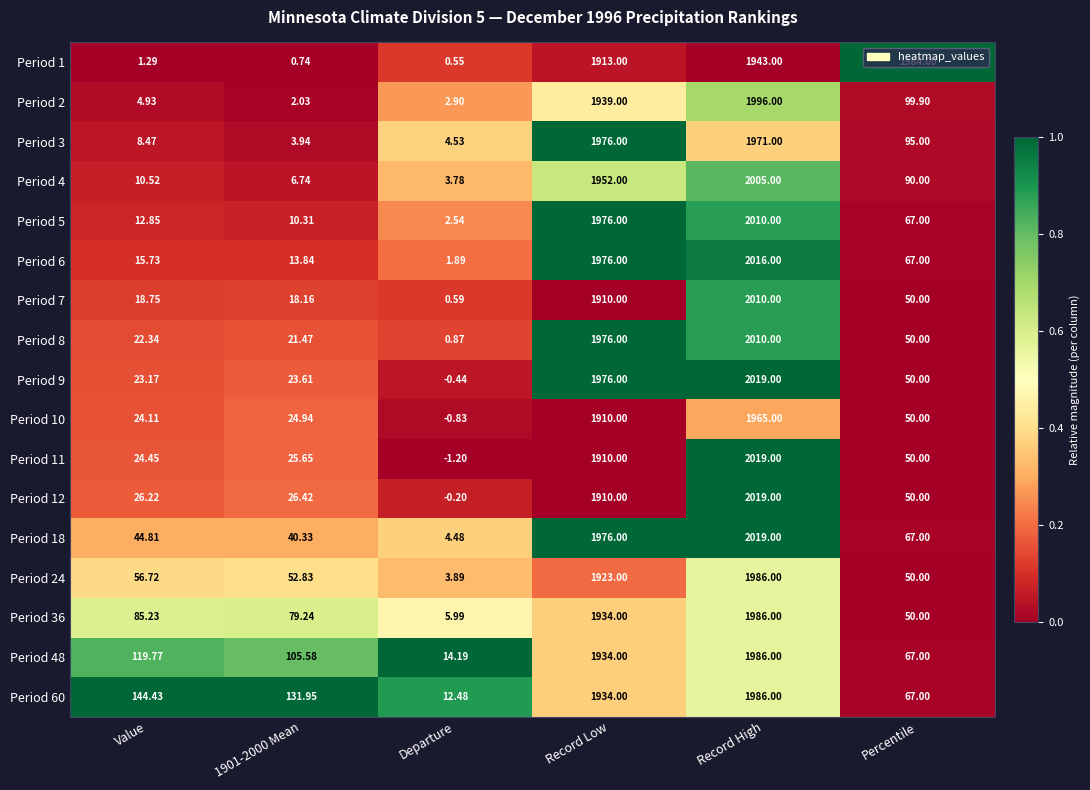

Which series has the largest total across all categories?

Period 1